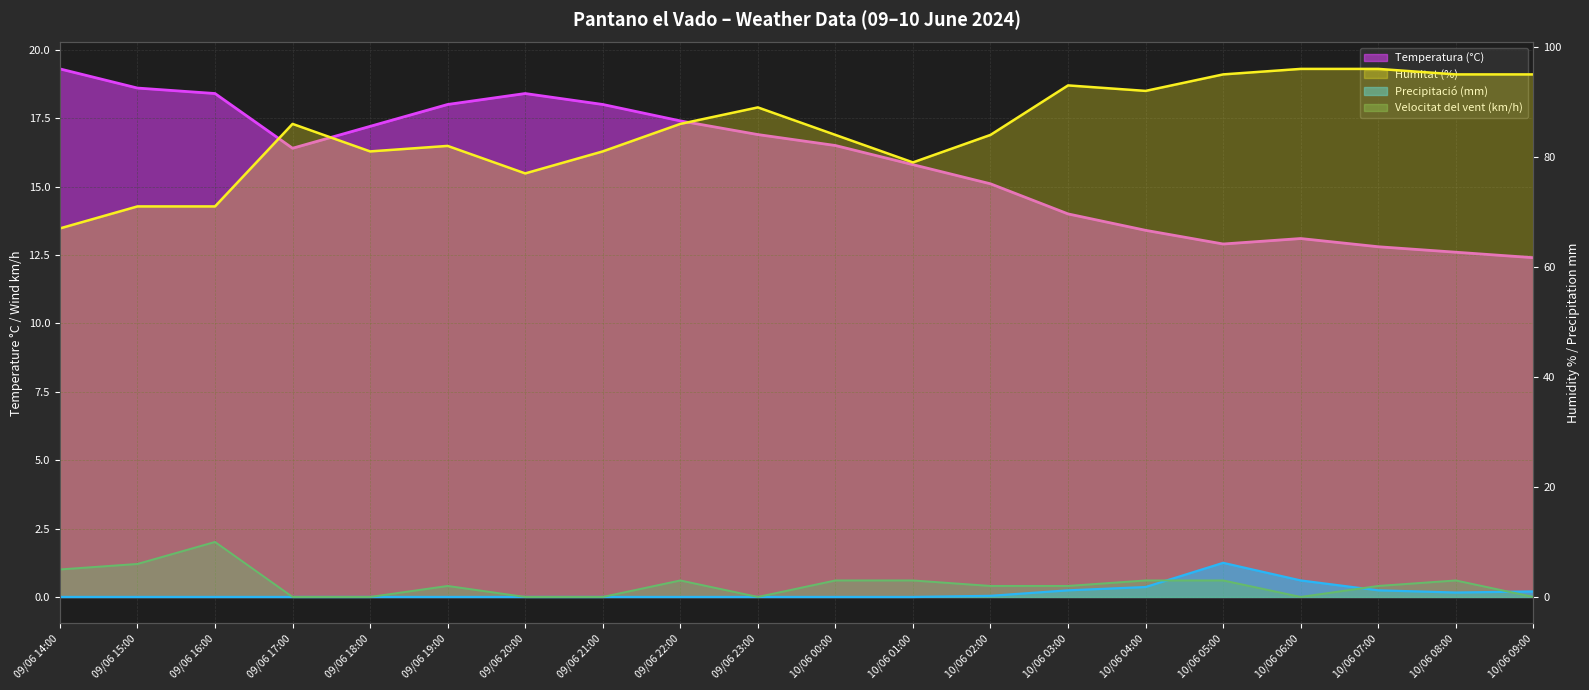

True or false: Velocitat del vent (km/h) and Humitat (%) intersect in this chart.

False